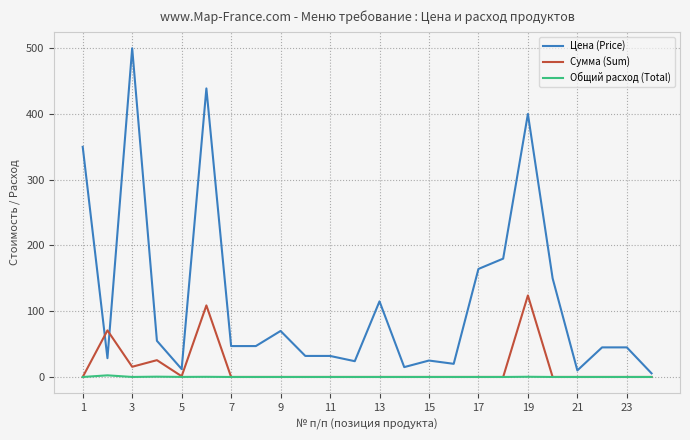

What is the greatest value displayed?

500.0